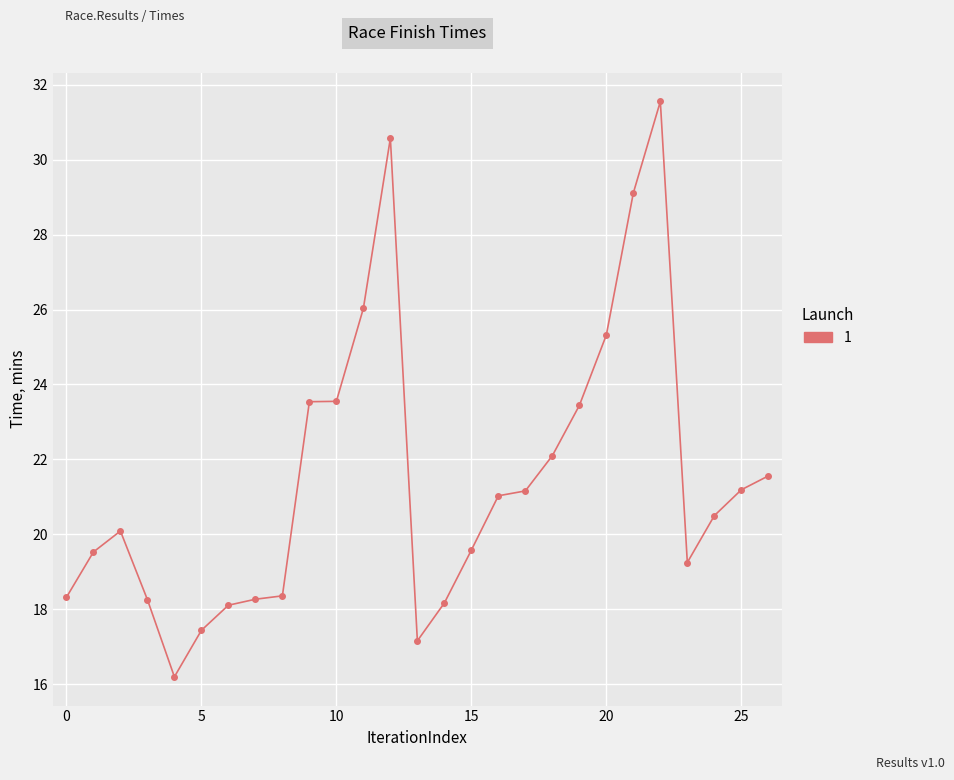

What is the value of the 18th point from the left?

21.2